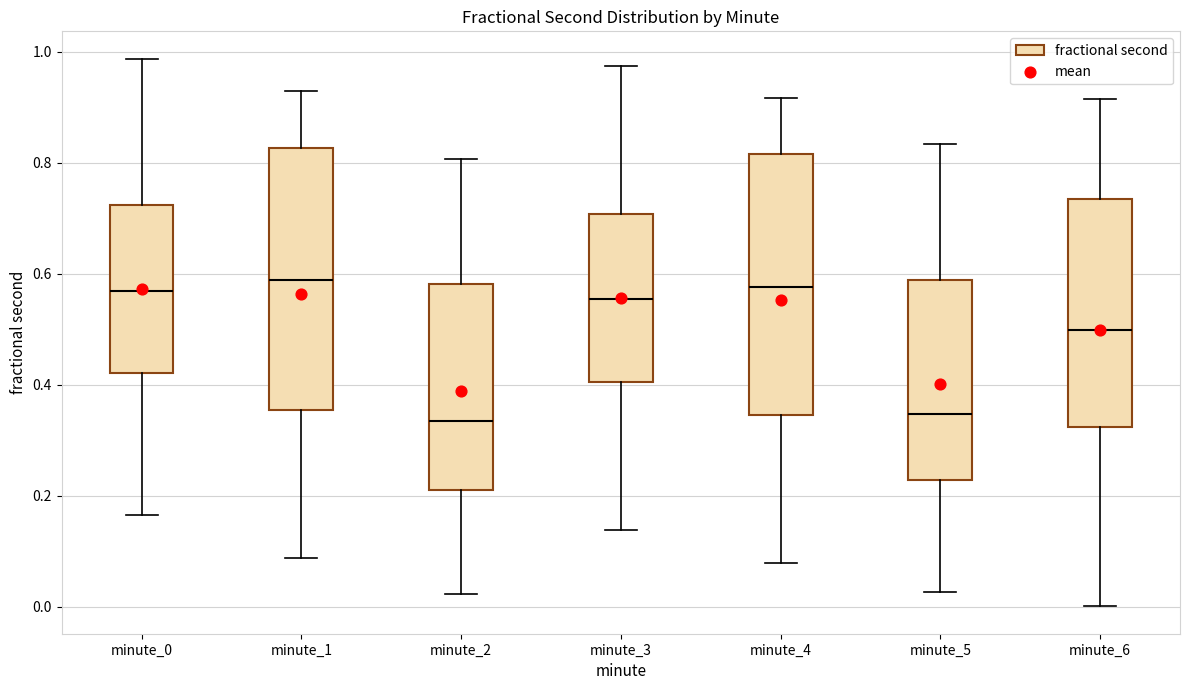

Reading left to right, read every box against the y-axis: the position of its median line, the range the box covers, and the ends of its whiskers. The values are not printed on the chart, so give them approximately, as read against the axis.

minute_0: median 0.56, box 0.42 to 0.72, whiskers 0.16 to 0.98
minute_1: median 0.58, box 0.36 to 0.82, whiskers 0.08 to 0.92
minute_2: median 0.34, box 0.22 to 0.58, whiskers 0.02 to 0.80
minute_3: median 0.56, box 0.40 to 0.70, whiskers 0.14 to 0.98
minute_4: median 0.58, box 0.34 to 0.82, whiskers 0.08 to 0.92
minute_5: median 0.34, box 0.22 to 0.58, whiskers 0.02 to 0.84
minute_6: median 0.50, box 0.32 to 0.74, whiskers 0.00 to 0.92